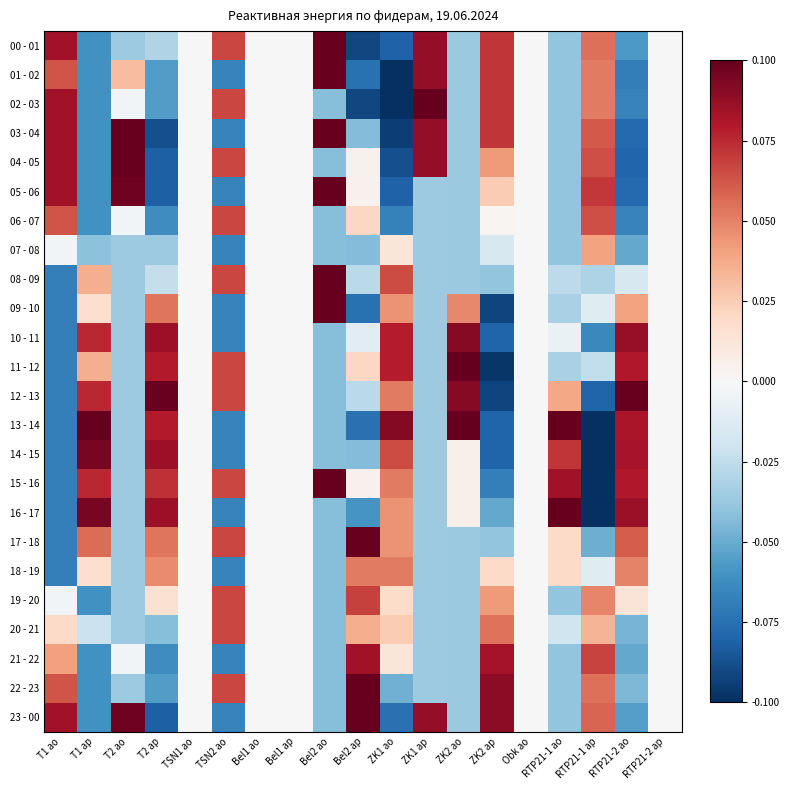

Between TSN2 ao and Bel2 ao, which series saw the biggest shift?

01 - 02